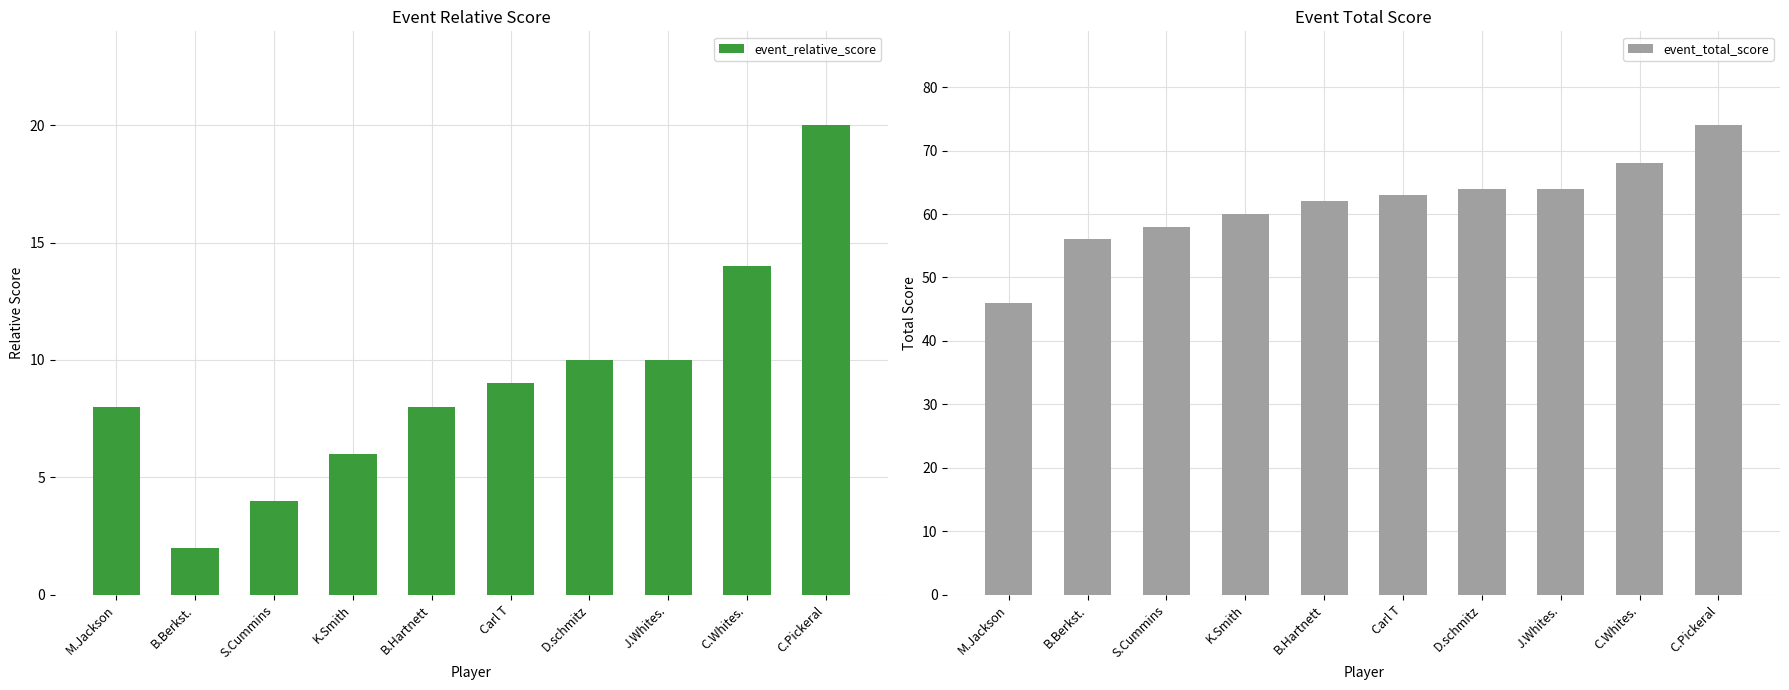

Which series has the largest total across all categories?

event_total_score